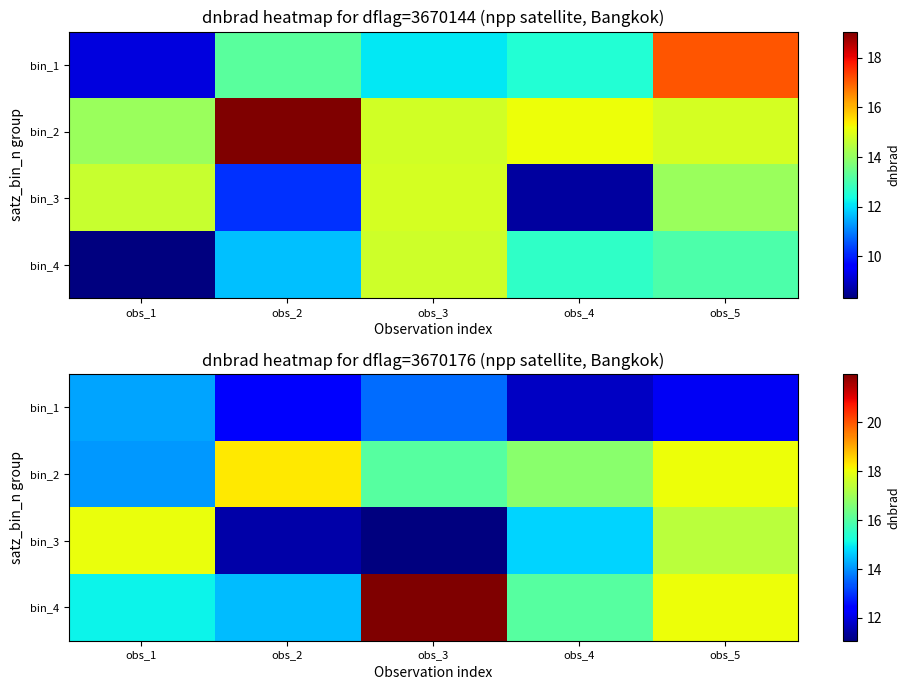

Which label corresponds to the largest value in the chart?

obs_3